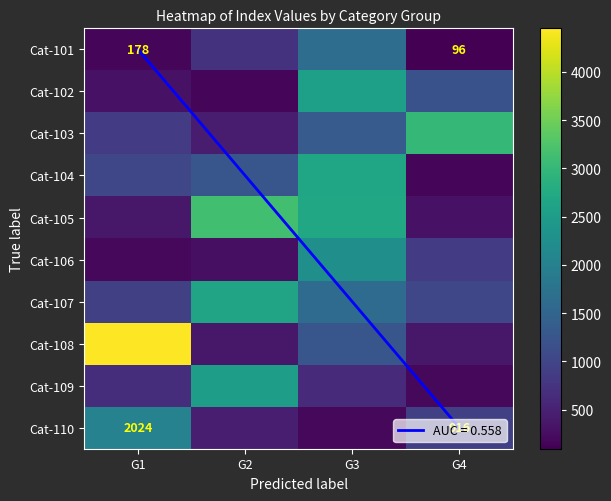

What is the maximum value for Cat-108?

4451